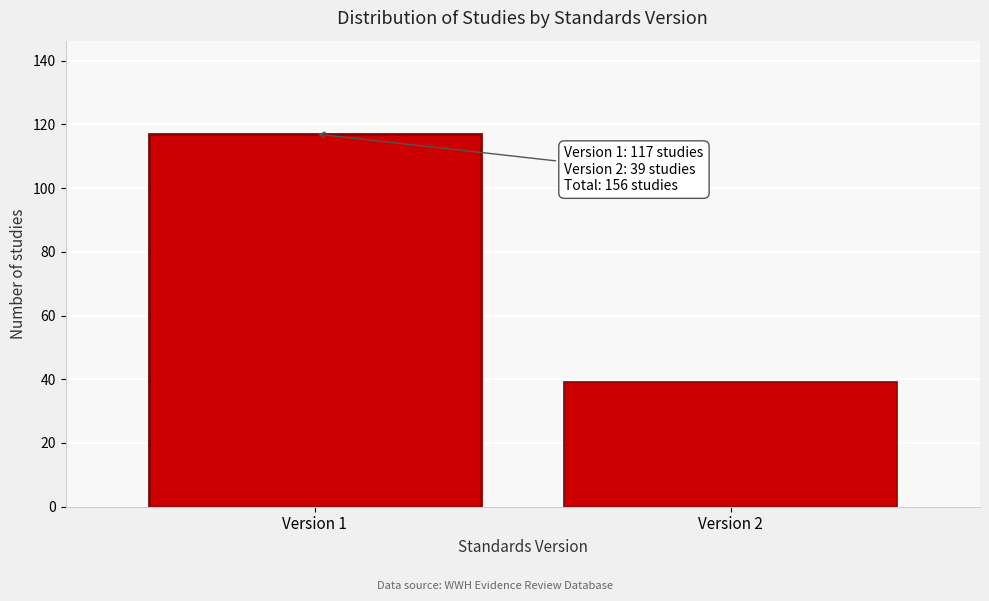

Reading left to right, transcribe all the data shown in this chart.

117	39